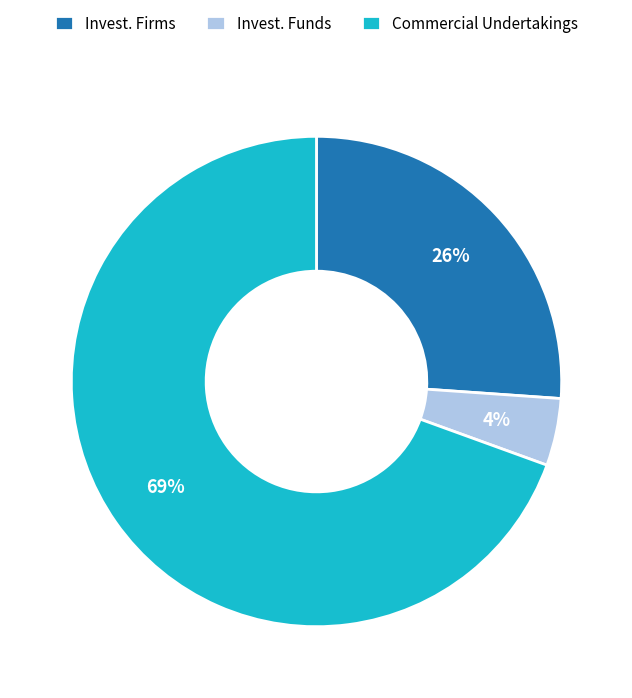

To the nearest percent, what is the average slice percentage?

33%